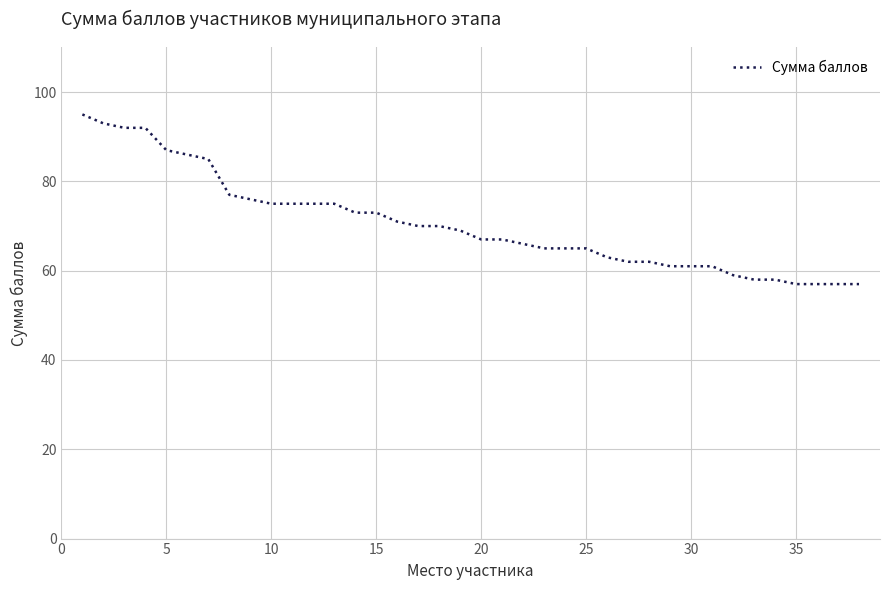

What is the difference between the maximum and minimum values?

38